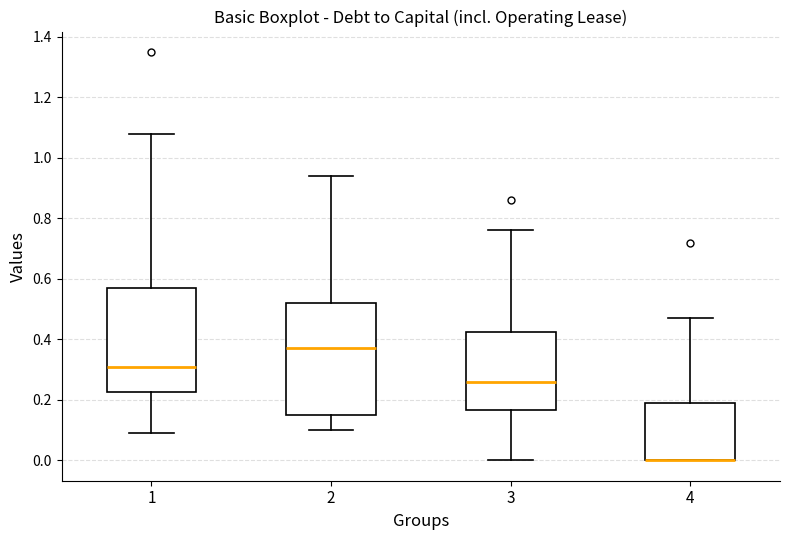

Reading left to right, transcribe this box plot: for each box, give where its median line is, the range the box spans, and where its two whiskers end, as read against the y-axis. The values are not printed on the chart, so give them approximately, as read against the axis.

1: median 0.32, box 0.22 to 0.58, whiskers 0.10 to 1.08
2: median 0.38, box 0.16 to 0.52, whiskers 0.10 to 0.94
3: median 0.26, box 0.16 to 0.42, whiskers 0.00 to 0.76
4: median 0.00 (drawn on the box's lower edge), box 0.00 to 0.20, whiskers 0.00 to 0.48